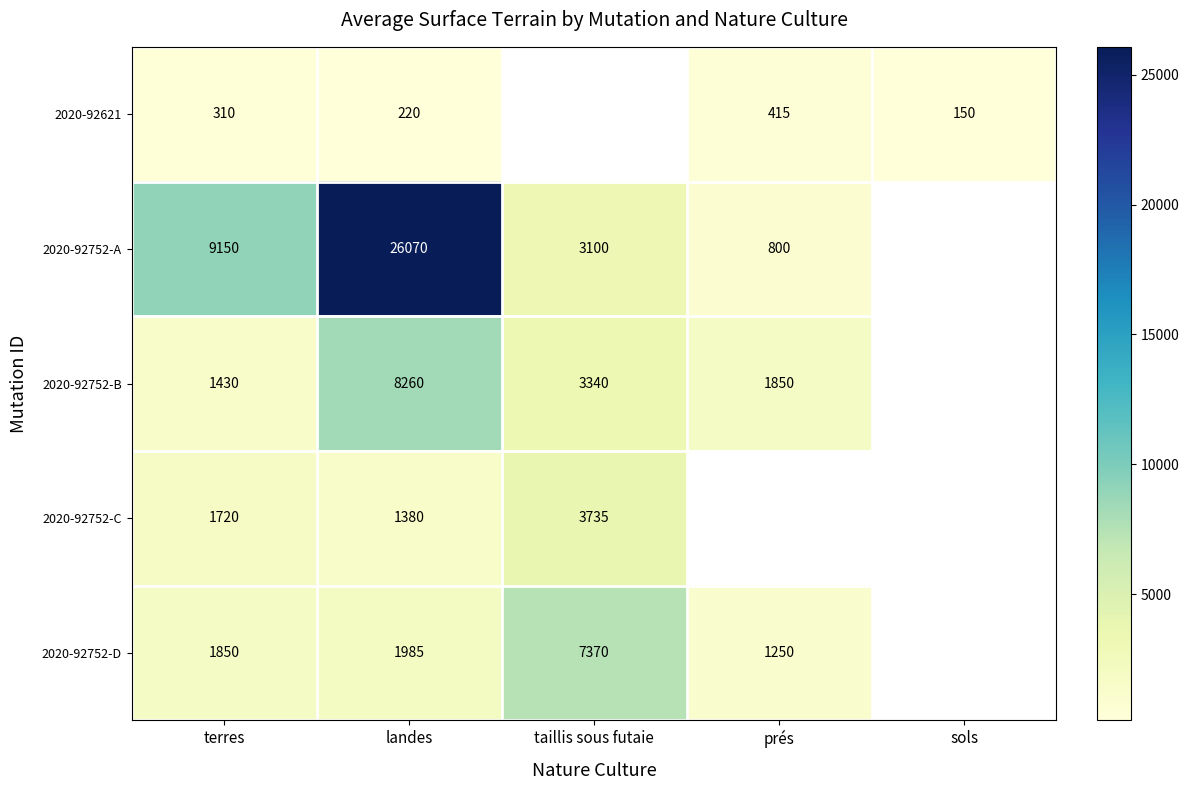

How many series are shown in this chart?

5